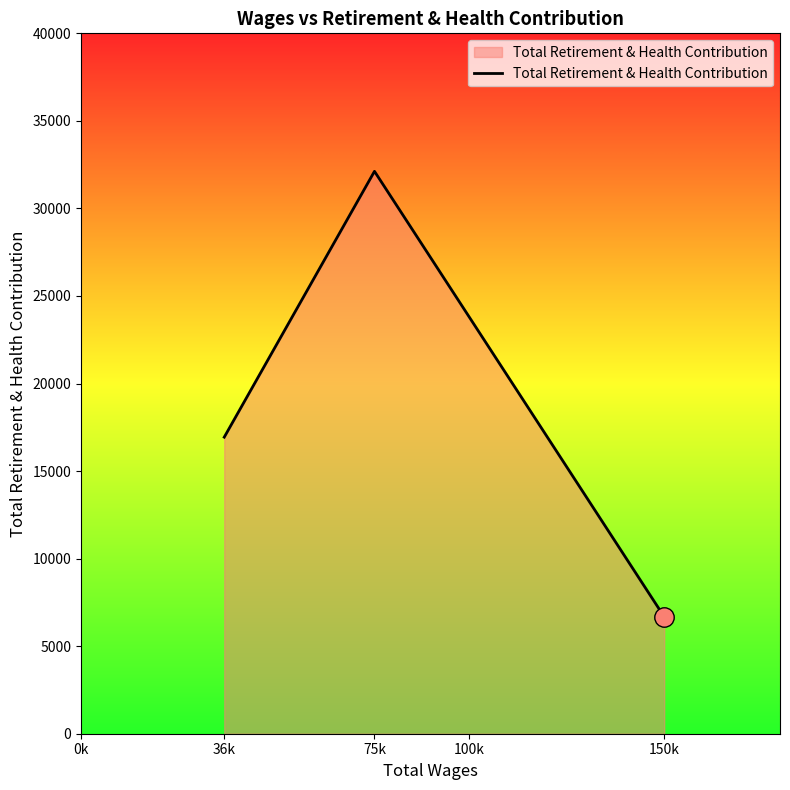

Reading left to right, what are all the values shown in this chart?

36k=16937	75k=32119	150k=6678